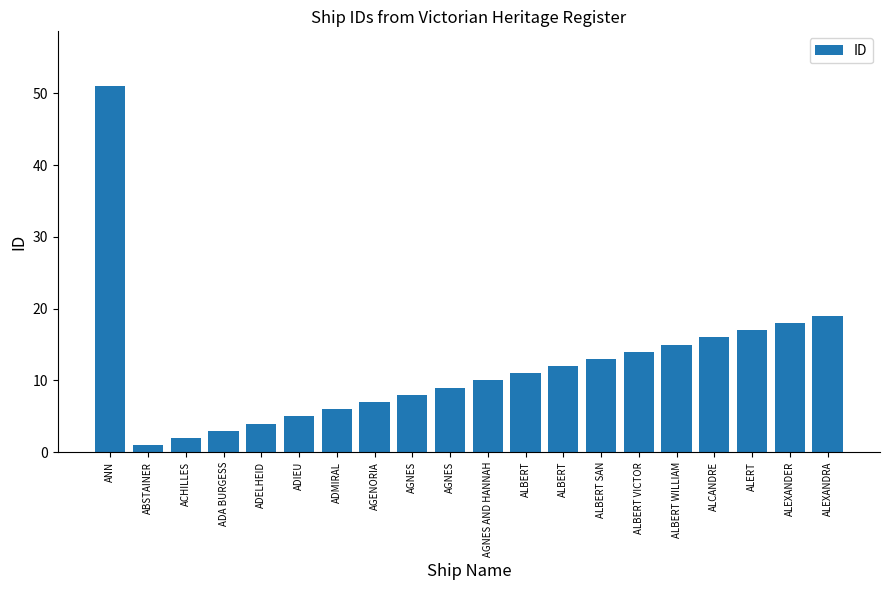

At which label is the value closest to 26?

ALEXANDRA